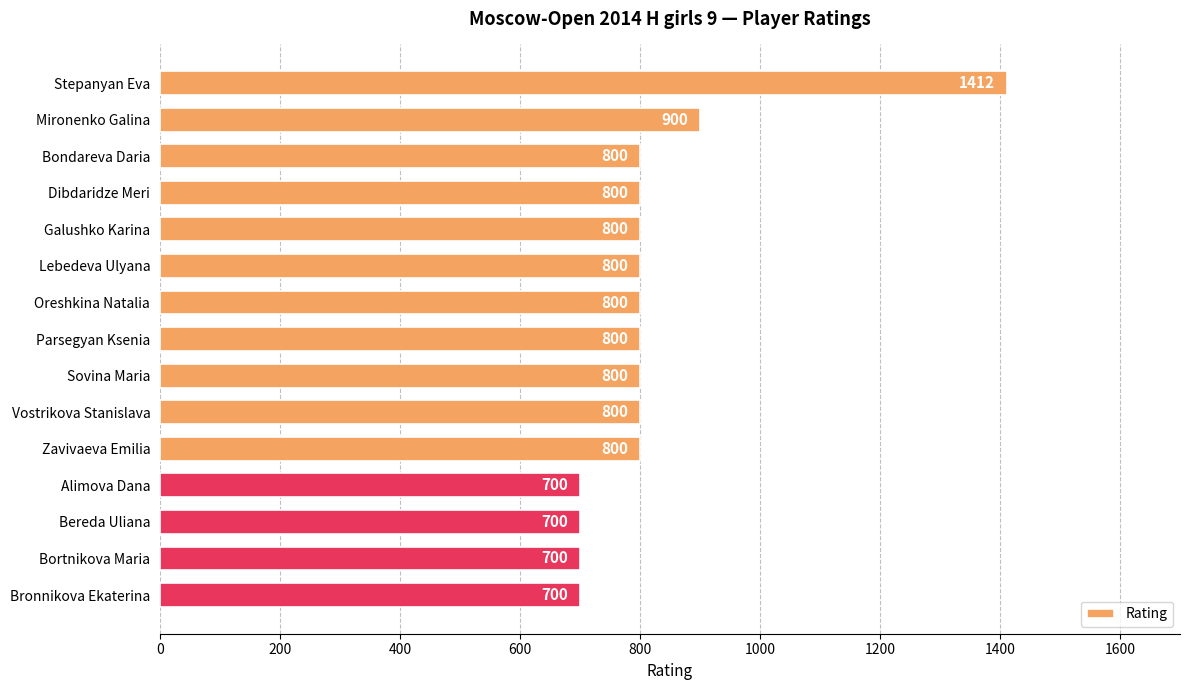

Reading top to bottom, extract all data points from this chart.

Stepanyan Eva=1412	Mironenko Galina=900	Bondareva Daria=800	Dibdaridze Meri=800	Galushko Karina=800	Lebedeva Ulyana=800	Oreshkina Natalia=800	Parsegyan Ksenia=800	Sovina Maria=800	Vostrikova Stanislava=800	Zavivaeva Emilia=800	Alimova Dana=700	Bereda Uliana=700	Bortnikova Maria=700	Bronnikova Ekaterina=700